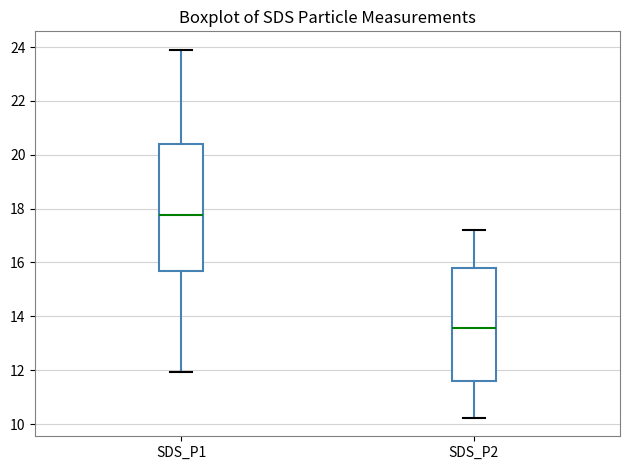

Reading left to right, read every box against the y-axis: the position of its median line, the range the box covers, and the ends of its whiskers. The values are not printed on the chart, so give them approximately, as read against the axis.

SDS_P1: median 17.8, box 15.6 to 20.4, whiskers 12.0 to 24.0
SDS_P2: median 13.6, box 11.6 to 15.8, whiskers 10.2 to 17.2